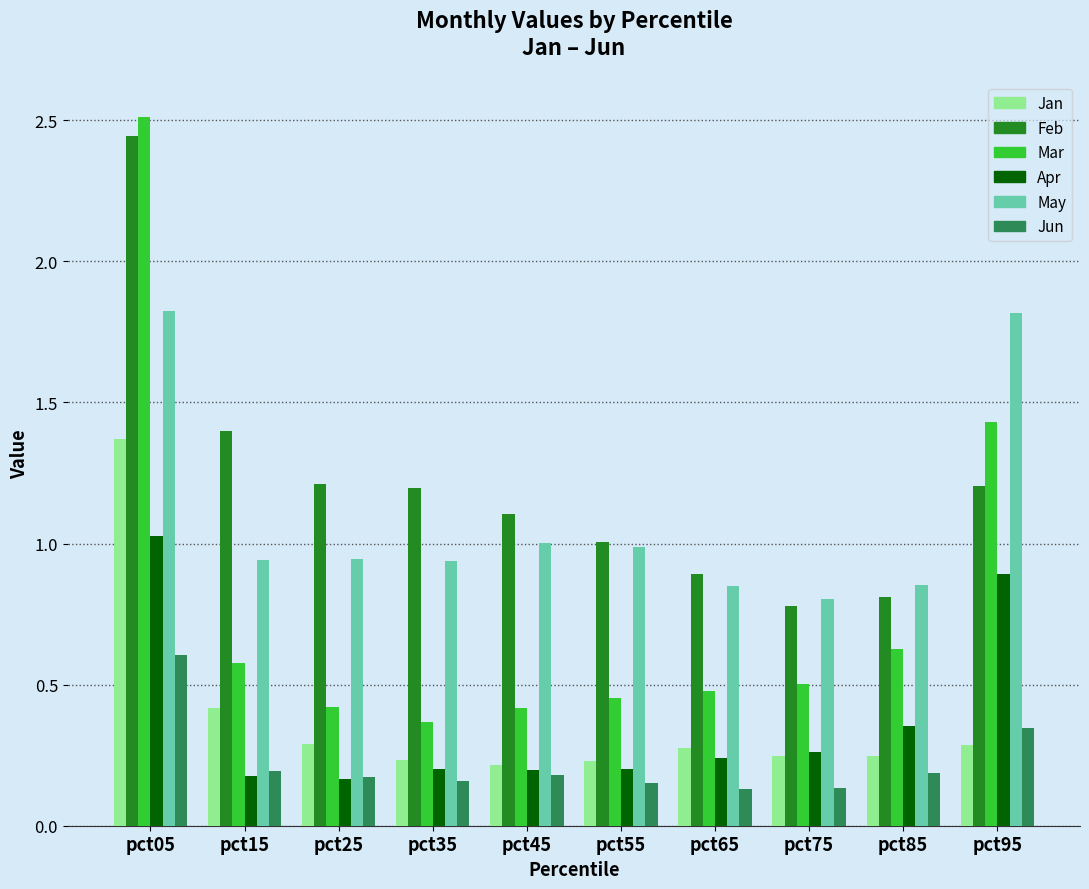

What is the maximum value shown in the chart?

2.5